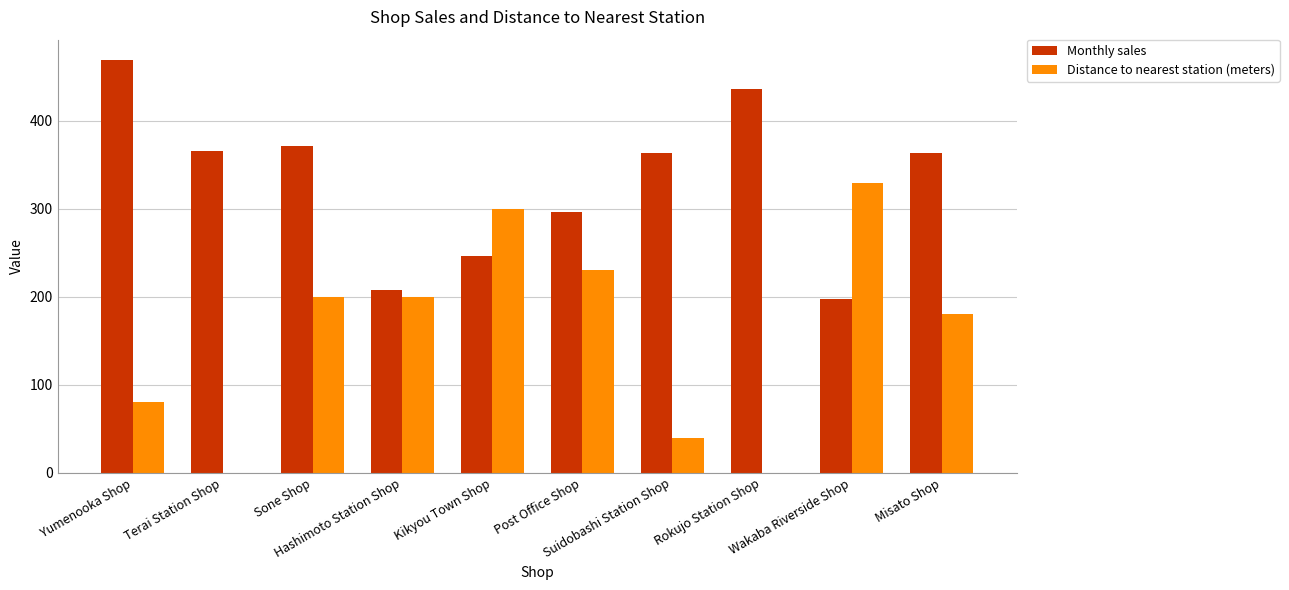

What is the greatest value displayed?

469